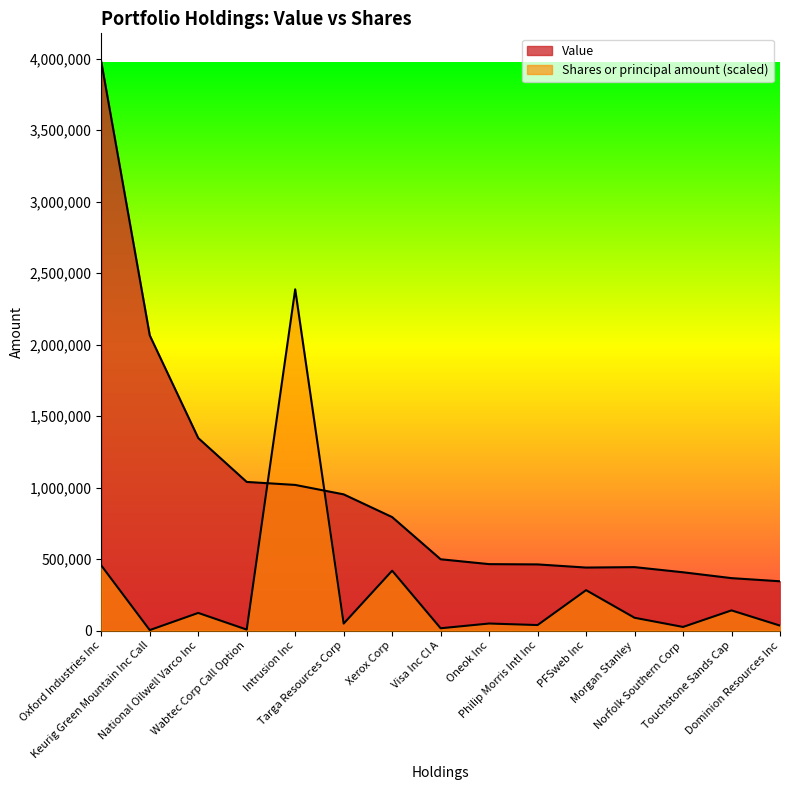

Rank the series by their average value, from lowest to highest.

Shares or principal amount, Value